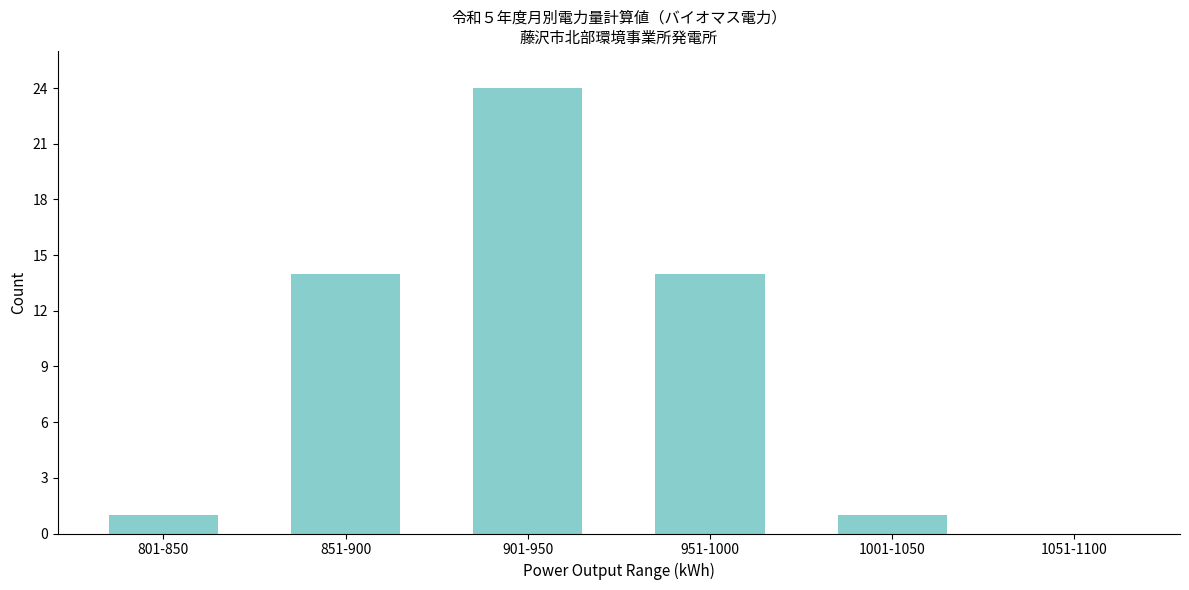

Reading right to left, list all the values displayed in this chart.

1051-1100=0	1001-1050=1	951-1000=14	901-950=24	851-900=14	801-850=1